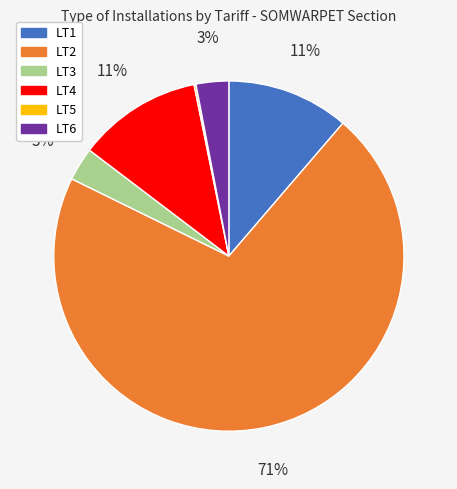

To the nearest percent, what percentage of the pie is LT3?

3%